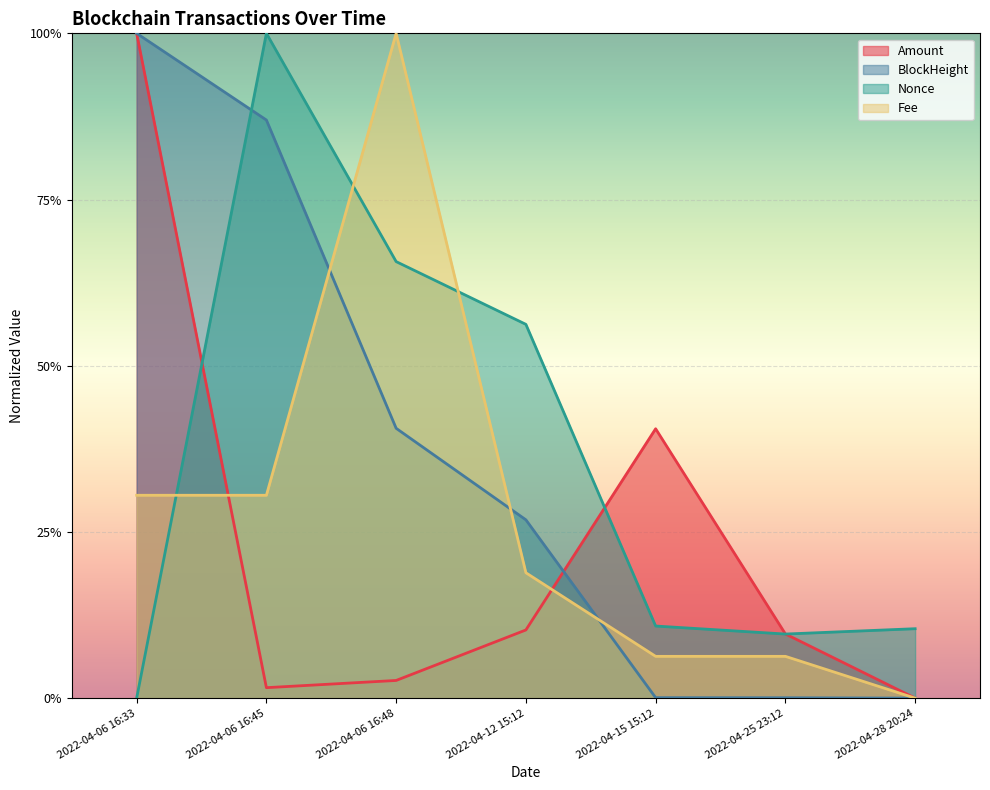

What is the label of the 1st point from the right?

2022-04-28 20:24